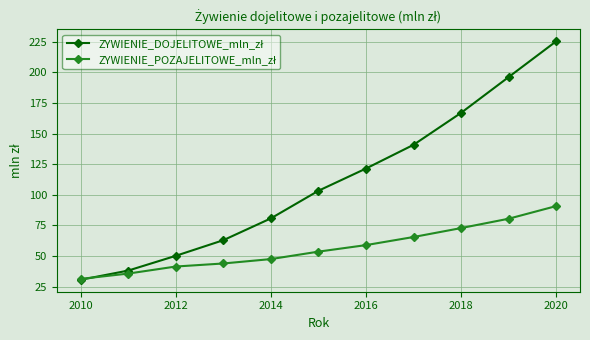

What is the minimum value shown in the chart?

30.5